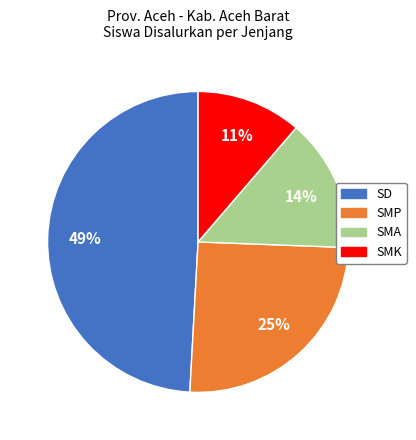

The SMP slice represents 25% of the pie. True or false?

True